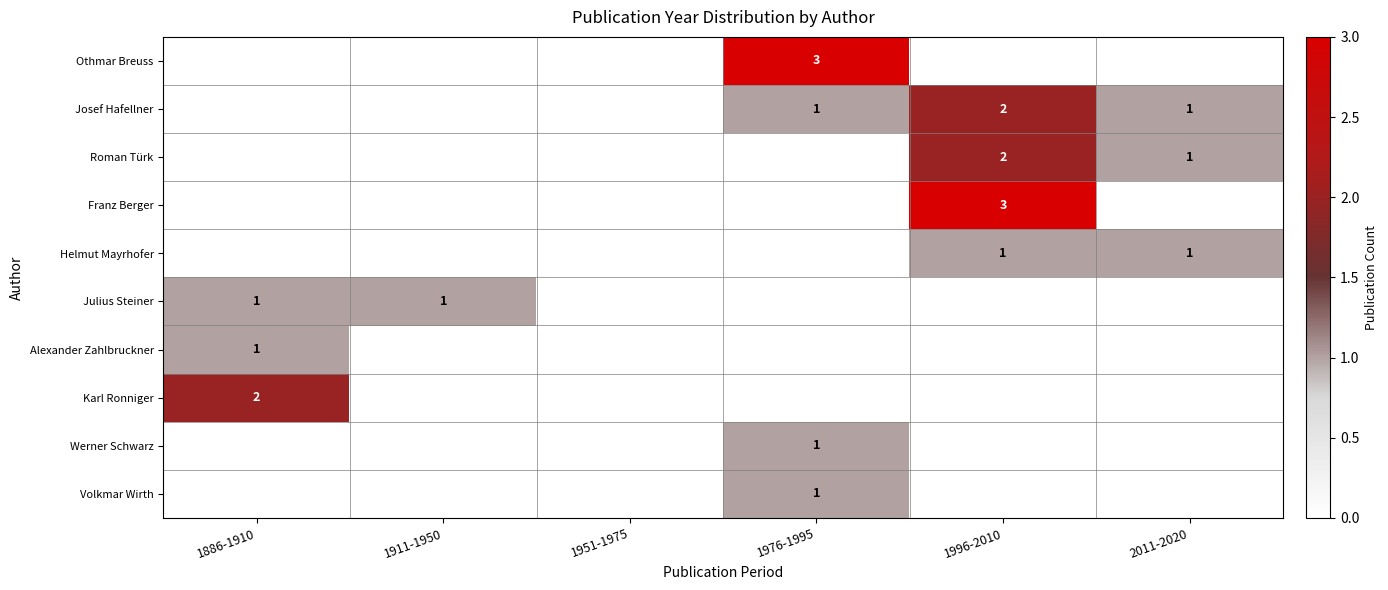

Is it true that Helmut Mayrhofer equals 1 at 2011-2020?

True